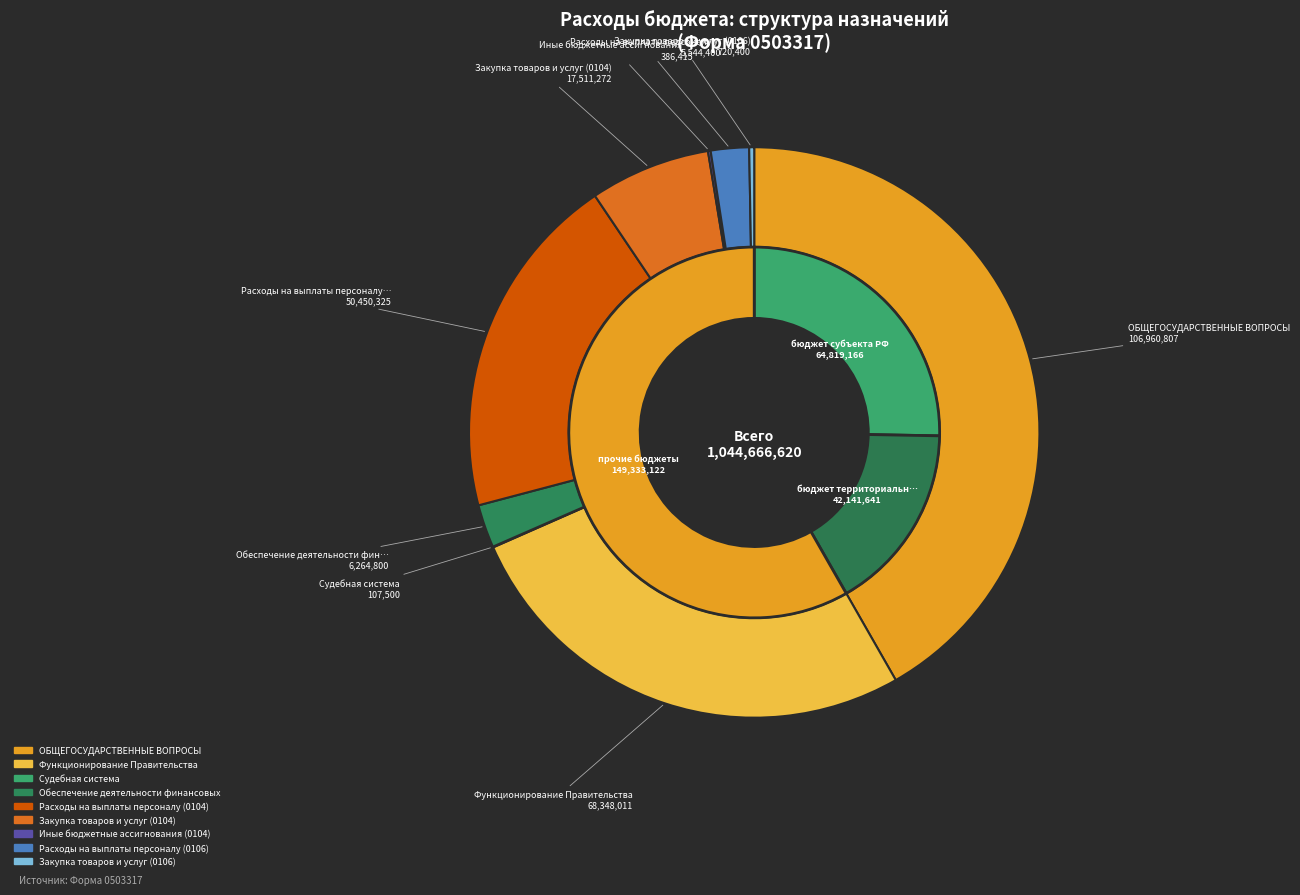

Between Иные бюджетные ассигнования (0104) and Функционирование Правительства, which is larger?

Функционирование Правительства